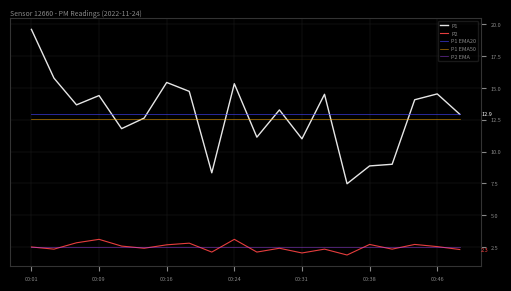

List the series in order of their peak value, highest first.

P1, P1 EMA20, P1 EMA50, P2, P2 EMA